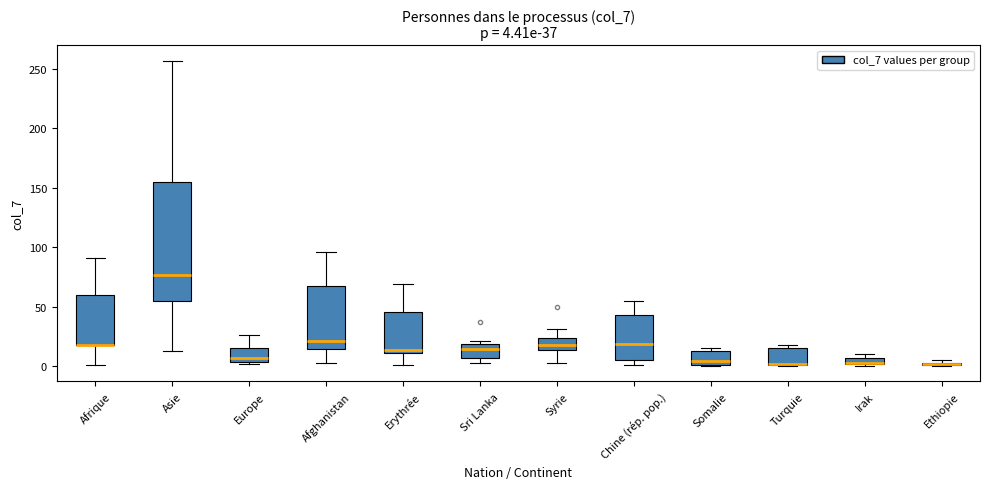

Which box is the tallest, from its lower edge to its upper edge?

Asie